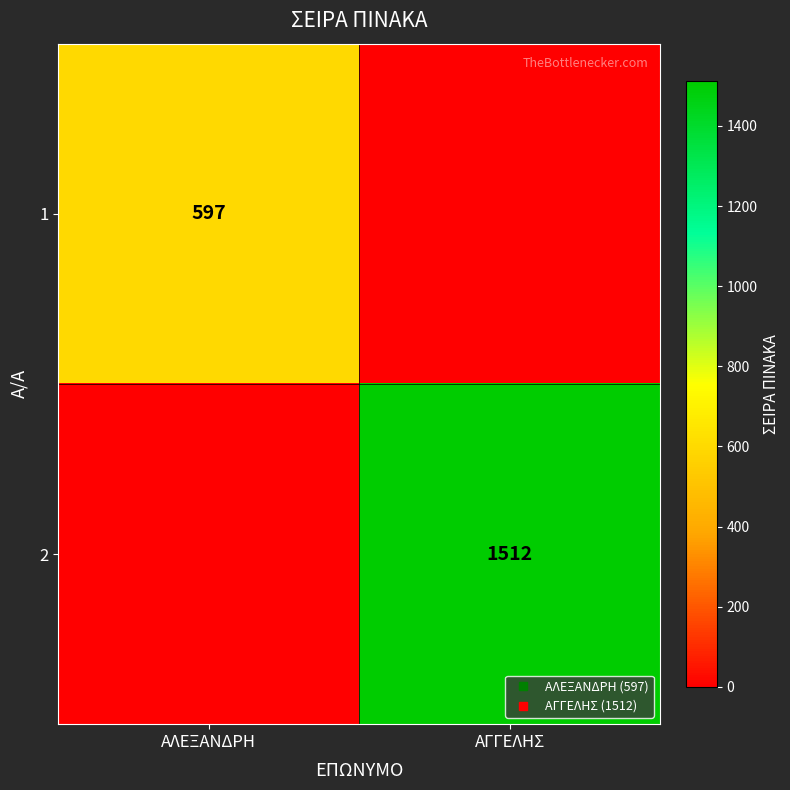

Which series has the largest total across all categories?

2